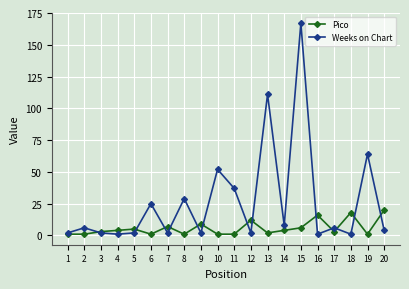

The value of Pico at 9 is 9. True or false?

True